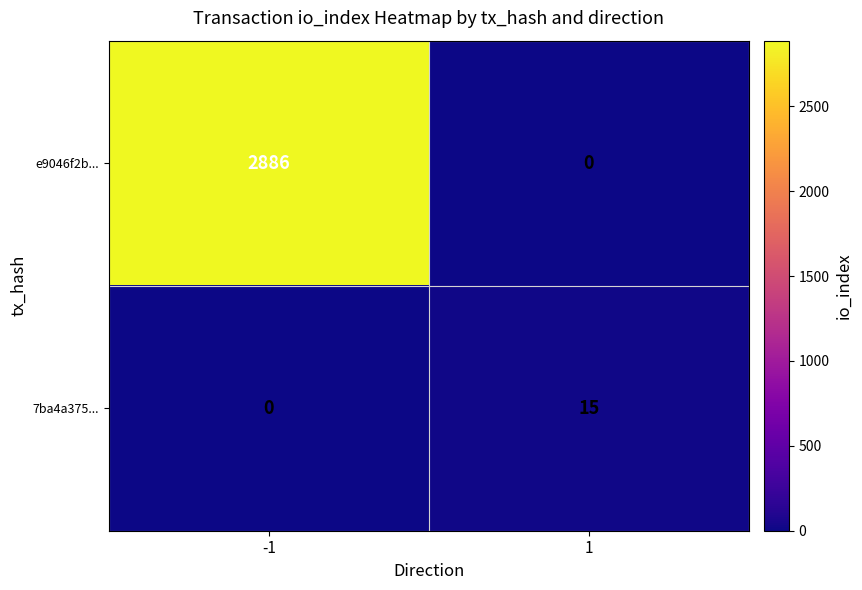

Between -1 and 1, which series saw the biggest shift?

e9046f2b...